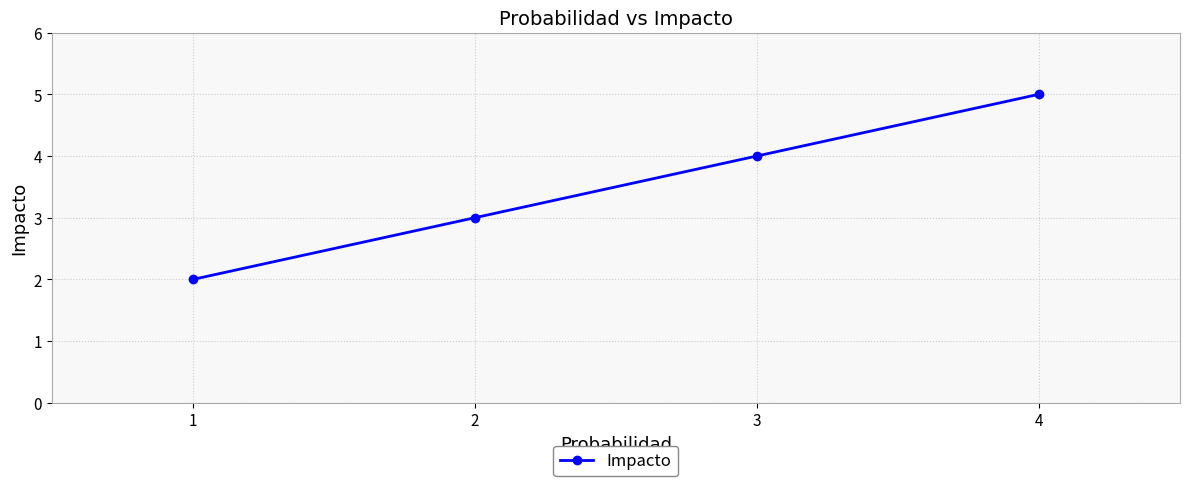

What is the maximum value shown in the chart?

5